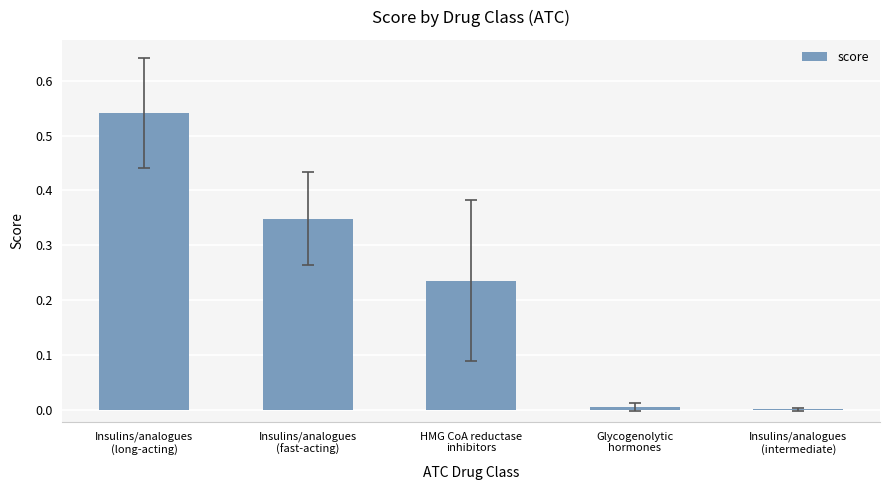

What is the sum of all values?

1.1